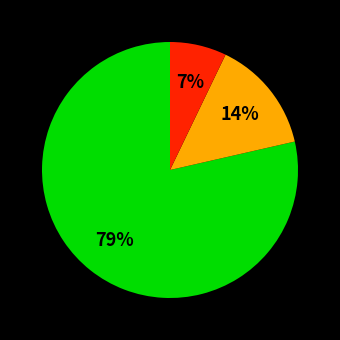

Does any single category account for the majority?

Yes